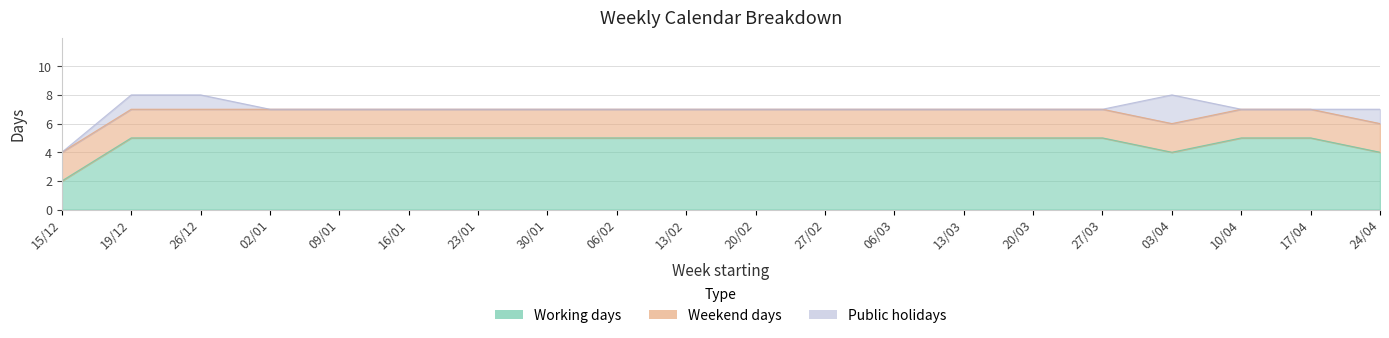

How many values in Public holidays are above zero?

4